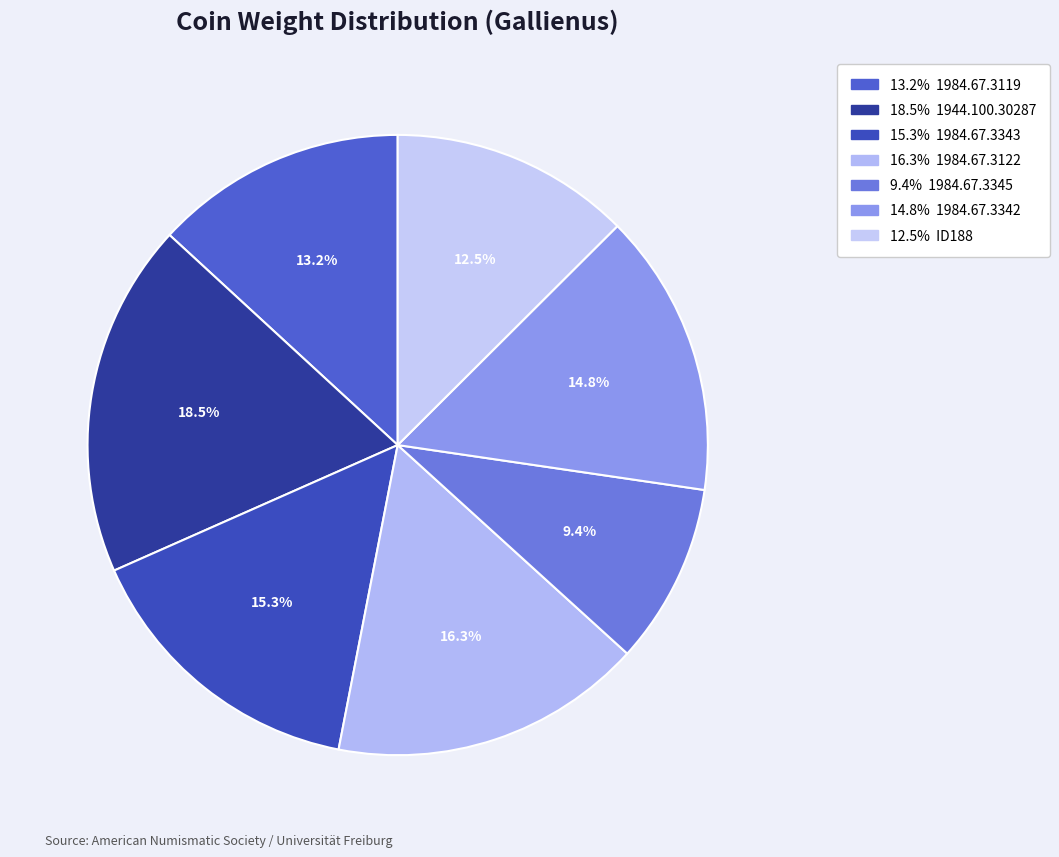

To the nearest percent, what is the average slice percentage?

14%